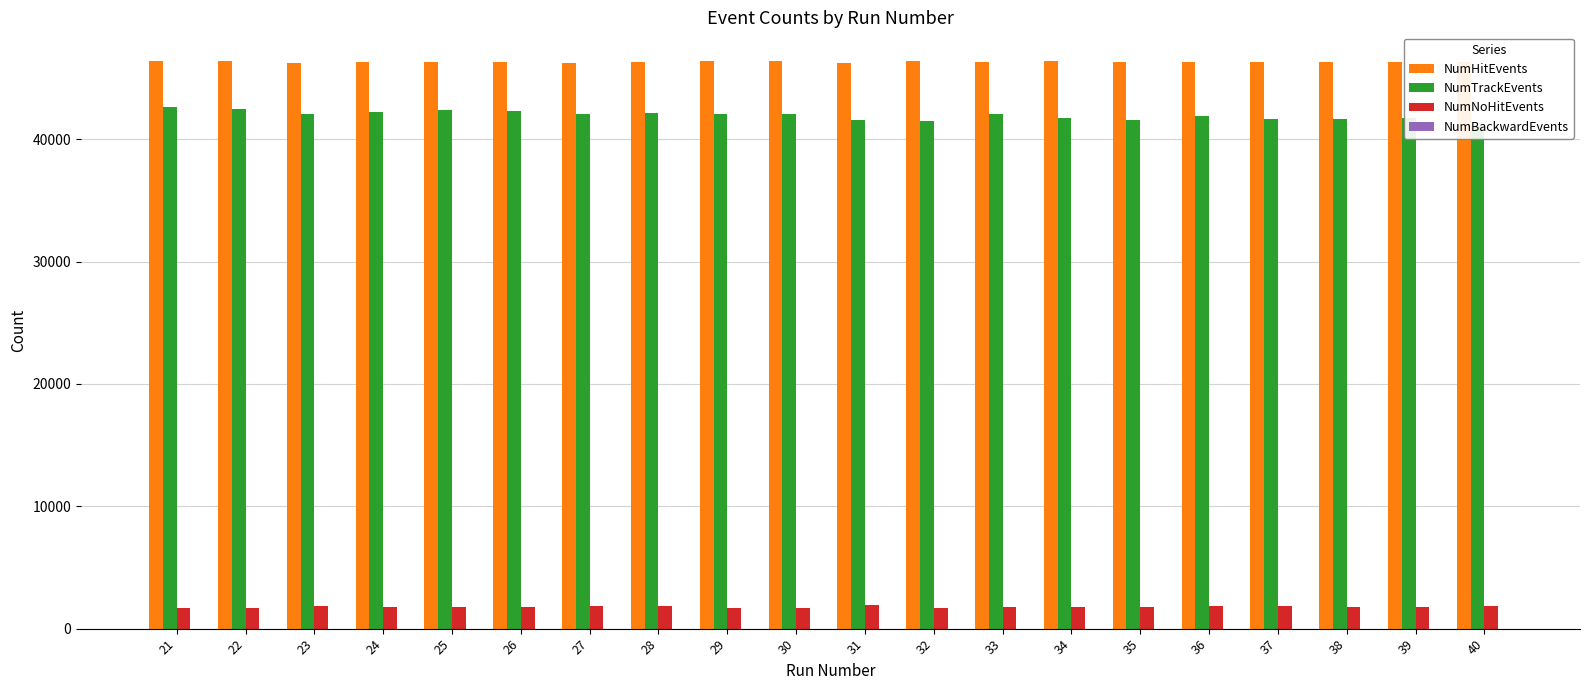

The value of NumHitEvents at 35 is 46343. True or false?

True